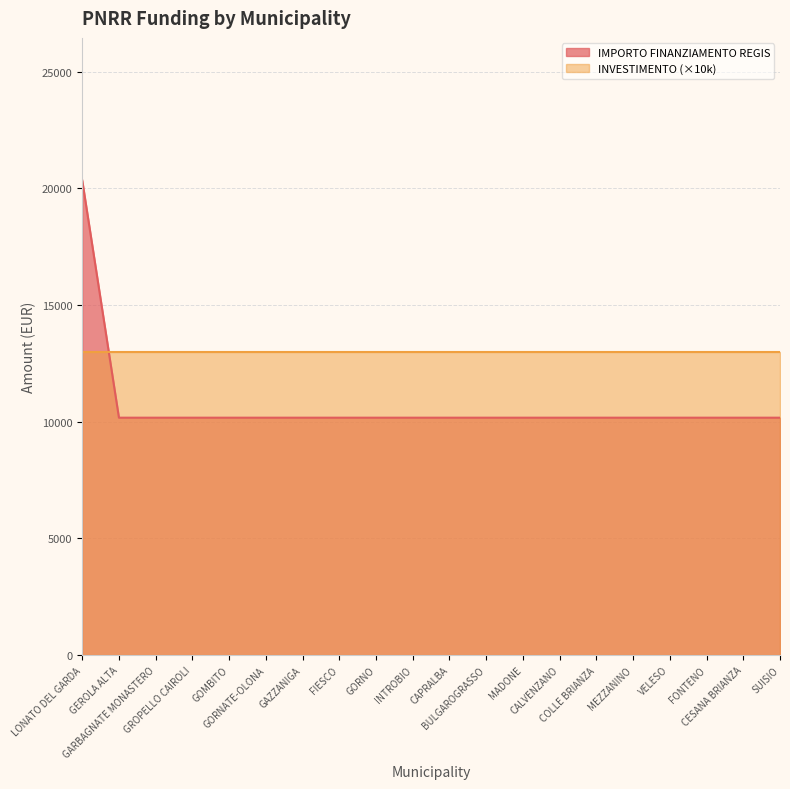

Reading left to right, list all the values displayed in this chart.

LONATO DEL GARDA=20344	GEROLA ALTA=10172	GARBAGNATE MONASTERO=10172	GROPELLO CAIROLI=10172	GOMBITO=10172	GORNATE-OLONA=10172	GAZZANIGA=10172	FIESCO=10172	GORNO=10172	INTROBIO=10172	CAPRALBA=10172	BULGAROGRASSO=10172	MADONE=10172	CALVENZANO=10172	COLLE BRIANZA=10172	MEZZANINO=10172	VELESO=10172	FONTENO=10172	CESANA BRIANZA=10172	SUISIO=10172